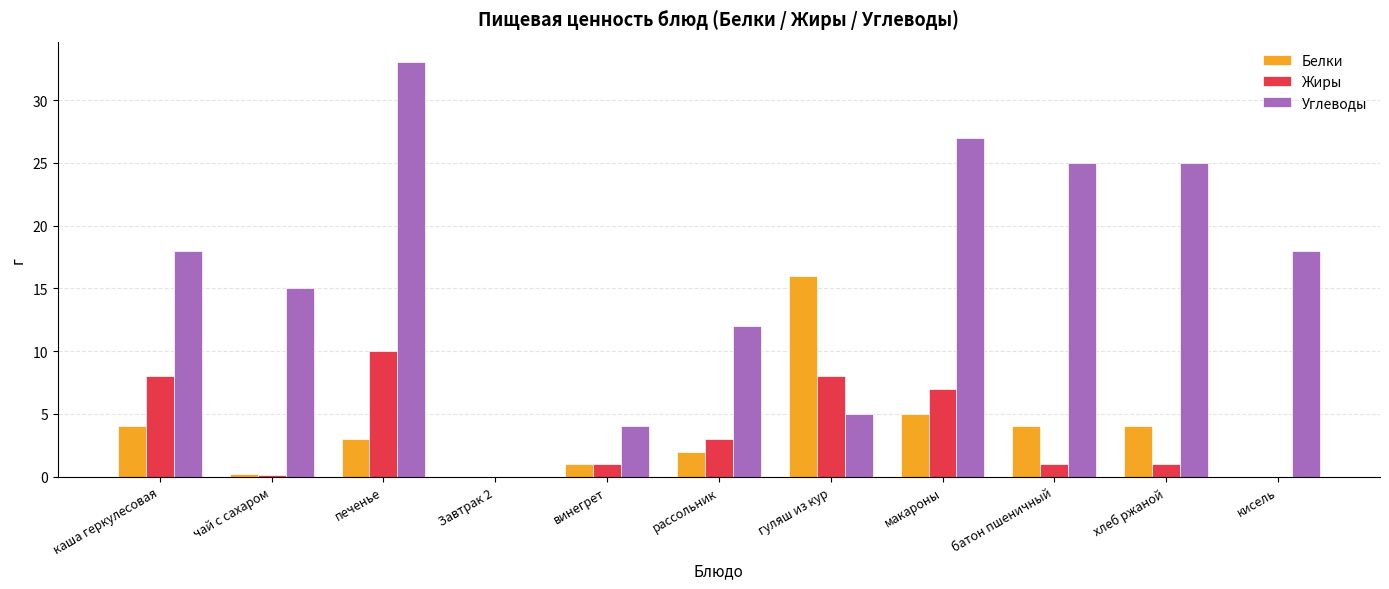

How many data points does each series have?

11